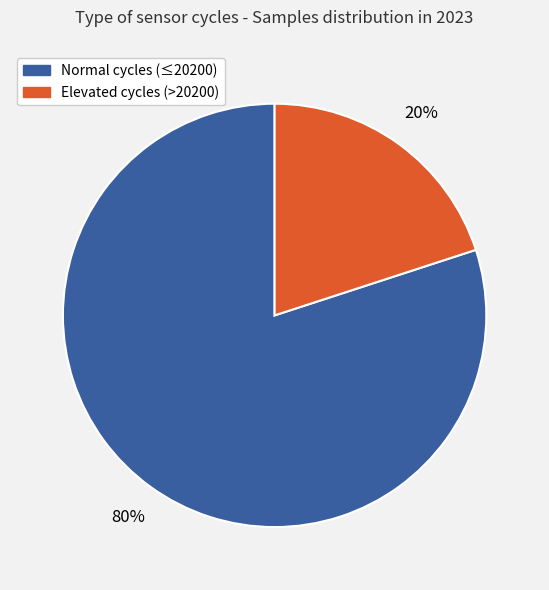

To the nearest percent, what is the difference between the largest and smallest slice percentages?

60%